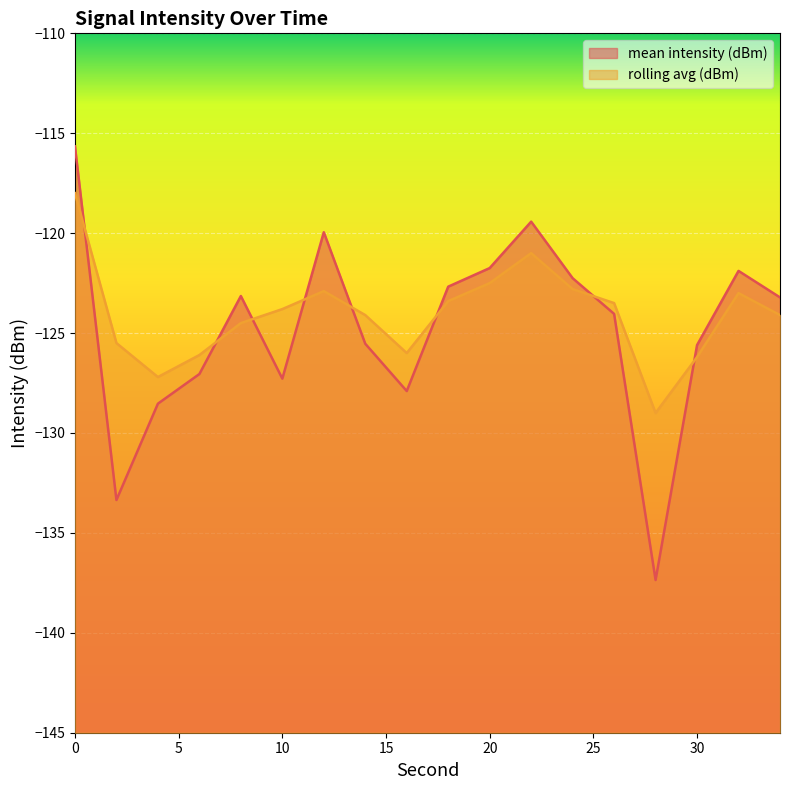

The mean intensity (dBm) series shows -75.3 at 4. True or false?

False